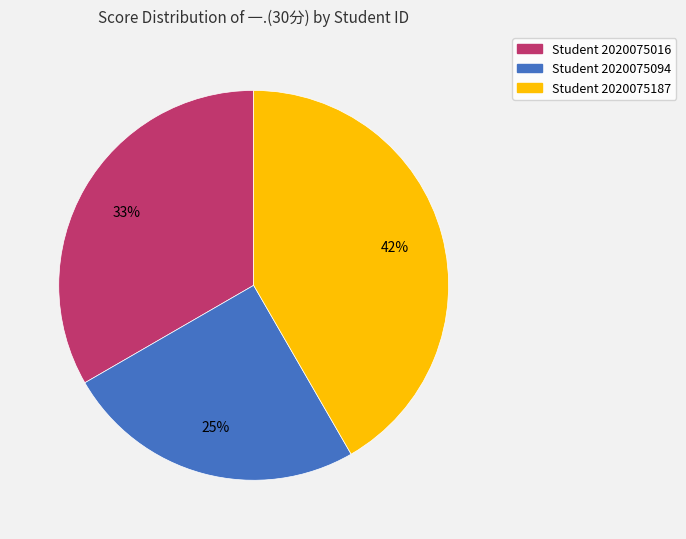

To the nearest percent, what is the difference between the largest and smallest slice percentages?

17%